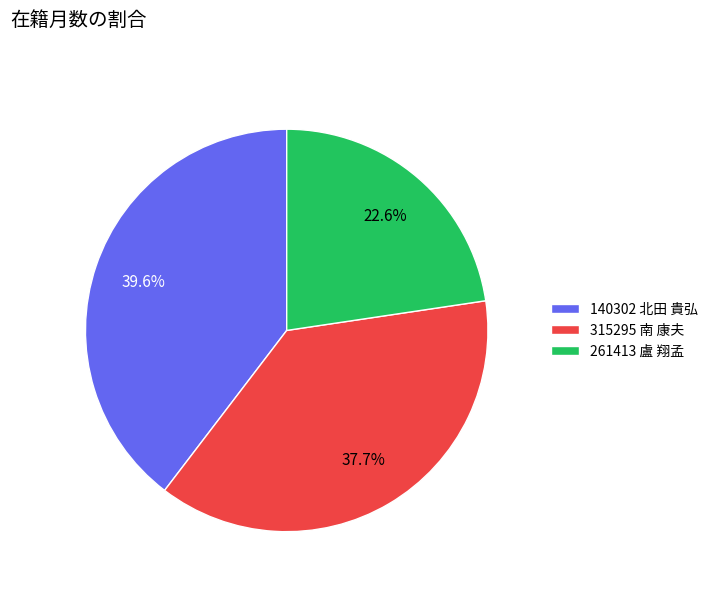

To the nearest percent, what is the combined percentage of 140302 北田 貴弘 and 315295 南 康夫?

77%